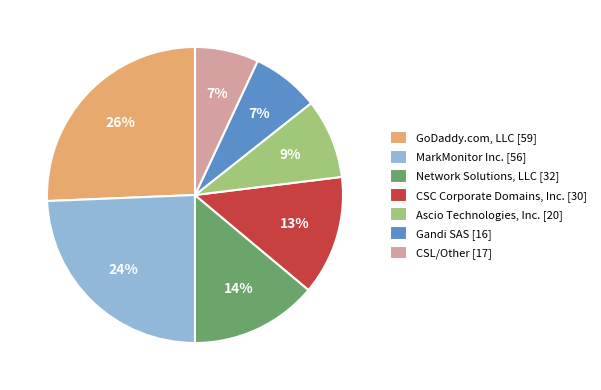

Which slice is the largest?

GoDaddy.com, LLC [59]